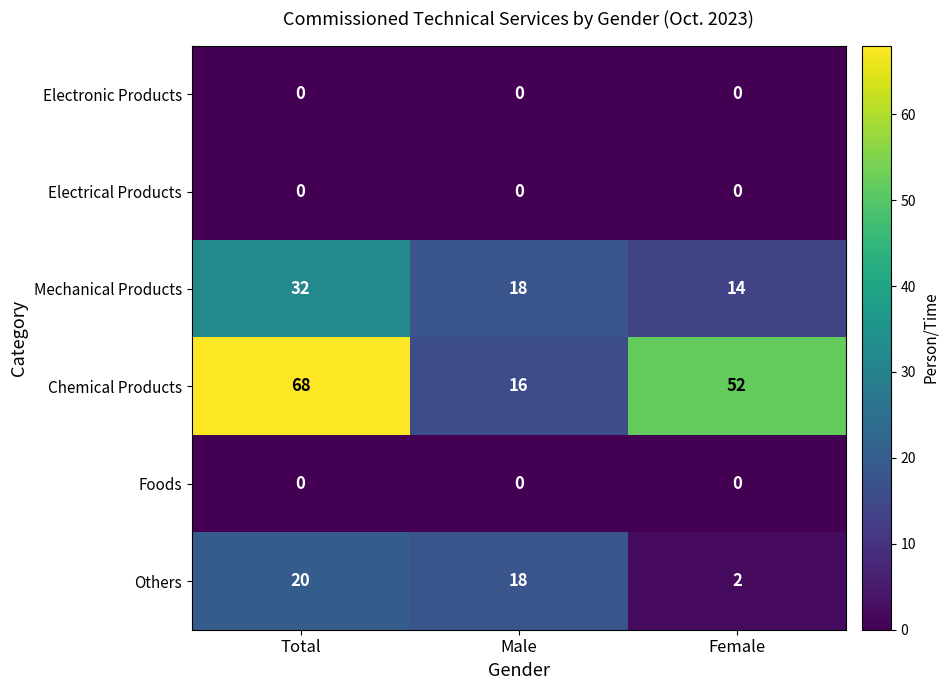

At which label does Others first exceed 18?

Total